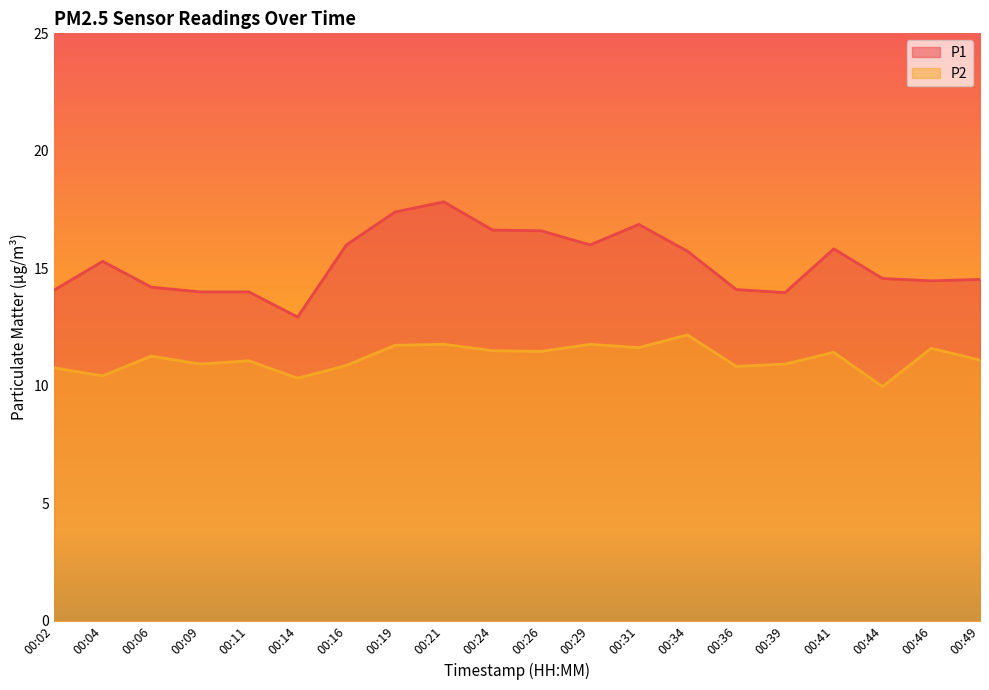

What is the average value of the P2 series?

11.2